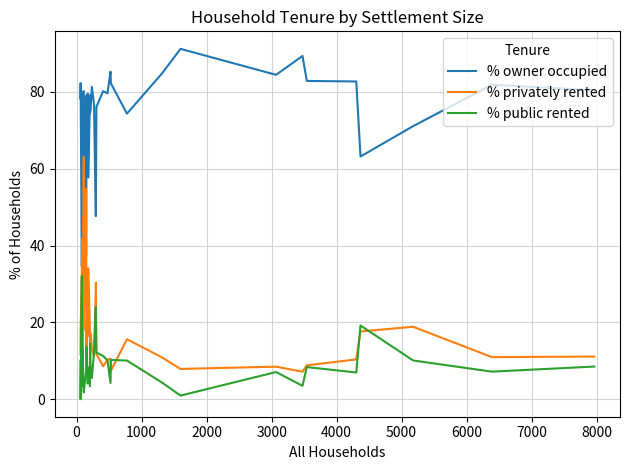

True or false: % owner occupied has a value of 127.7 at 21.

False